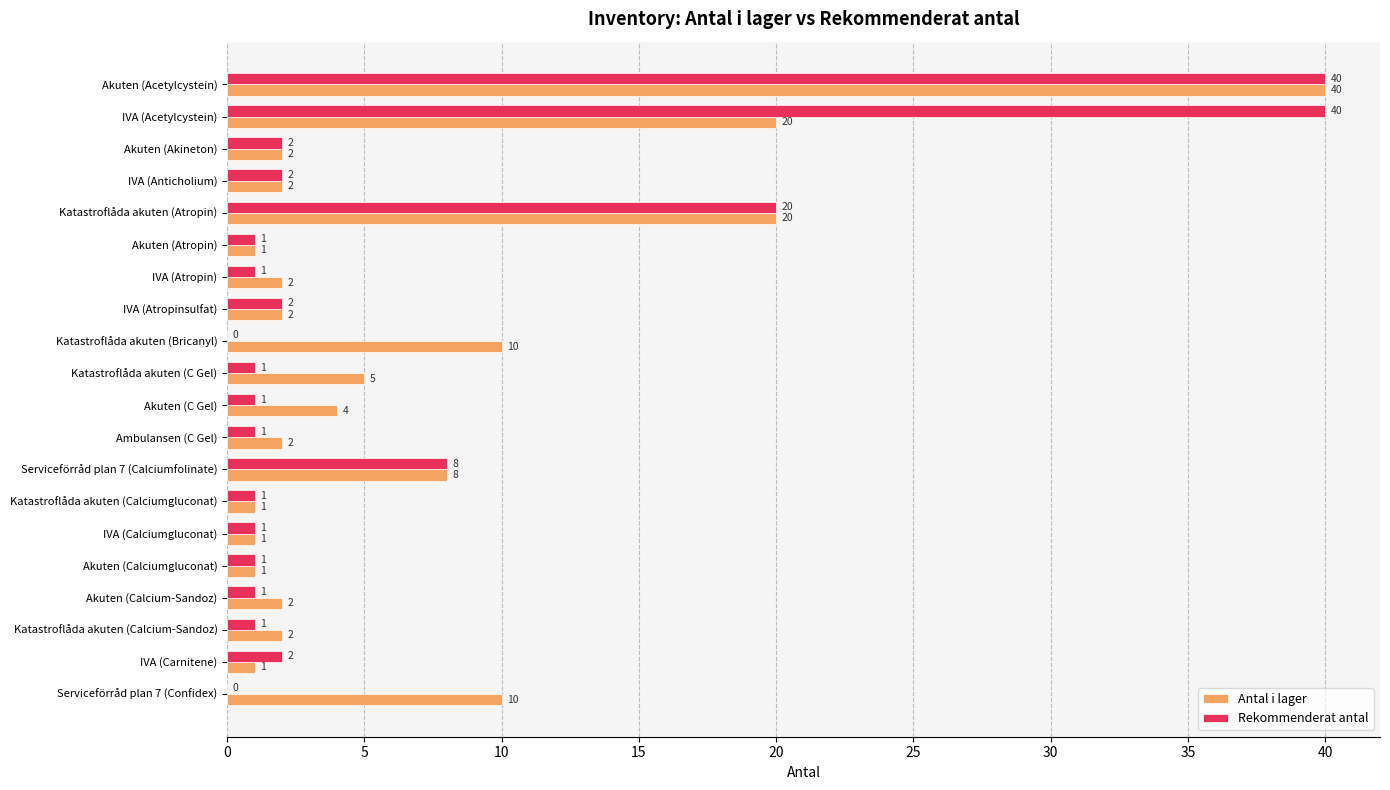

What is the sum of the Antal i lager values at Akuten (Calcium-Sandoz) and IVA (Carnitene)?

3